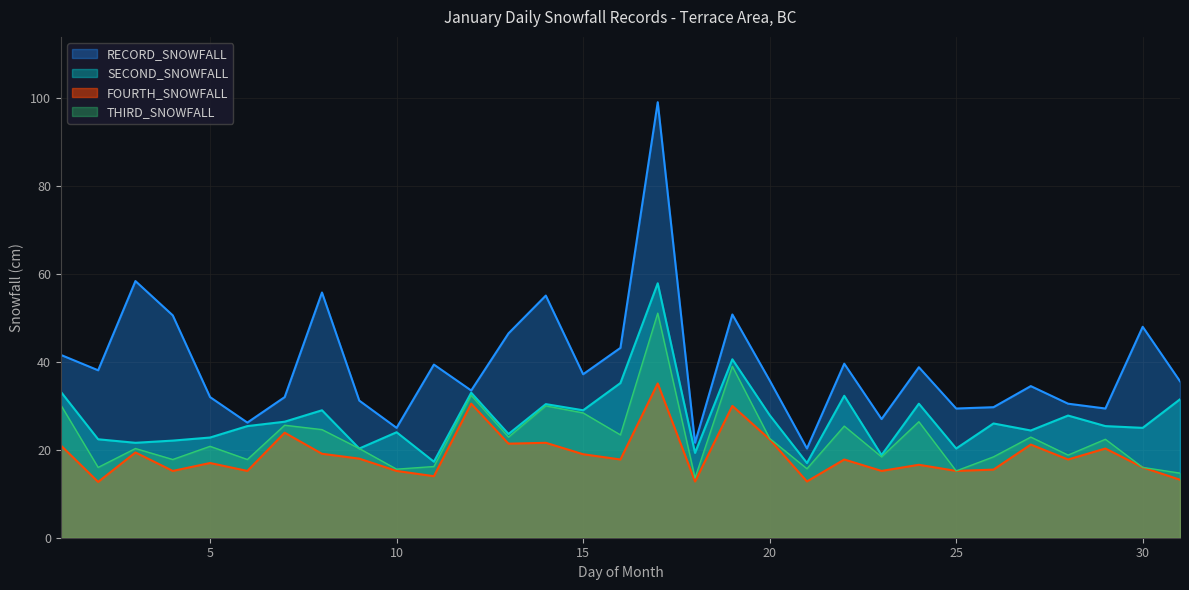

What is the average value of the RECORD_SNOWFALL series?

39.2